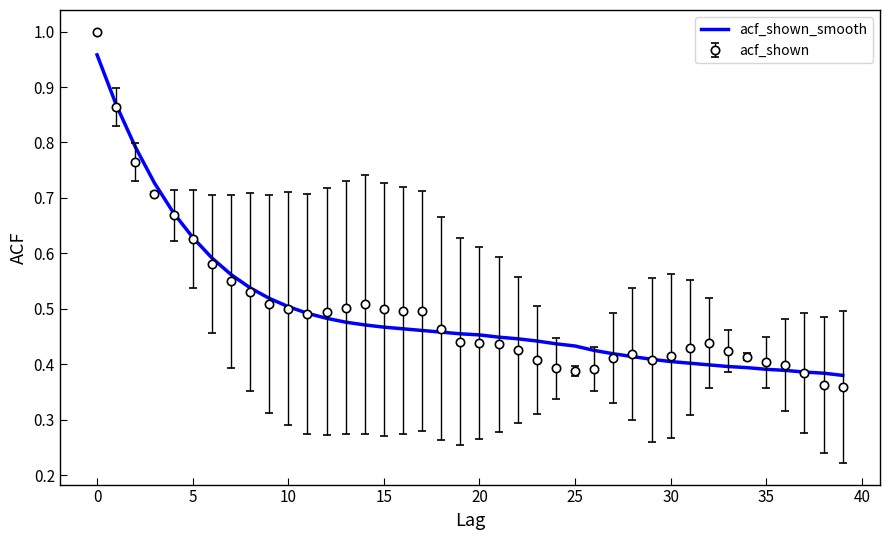

Rank the series by their maximum value, from highest to lowest.

acf_shown, acf_shown_smooth